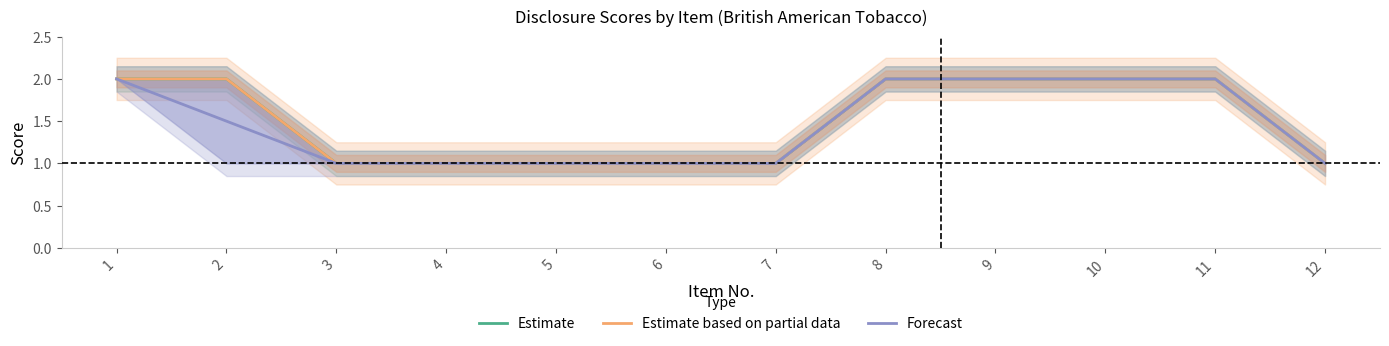

Where is Estimate based on partial data nearest to the value 1?

3